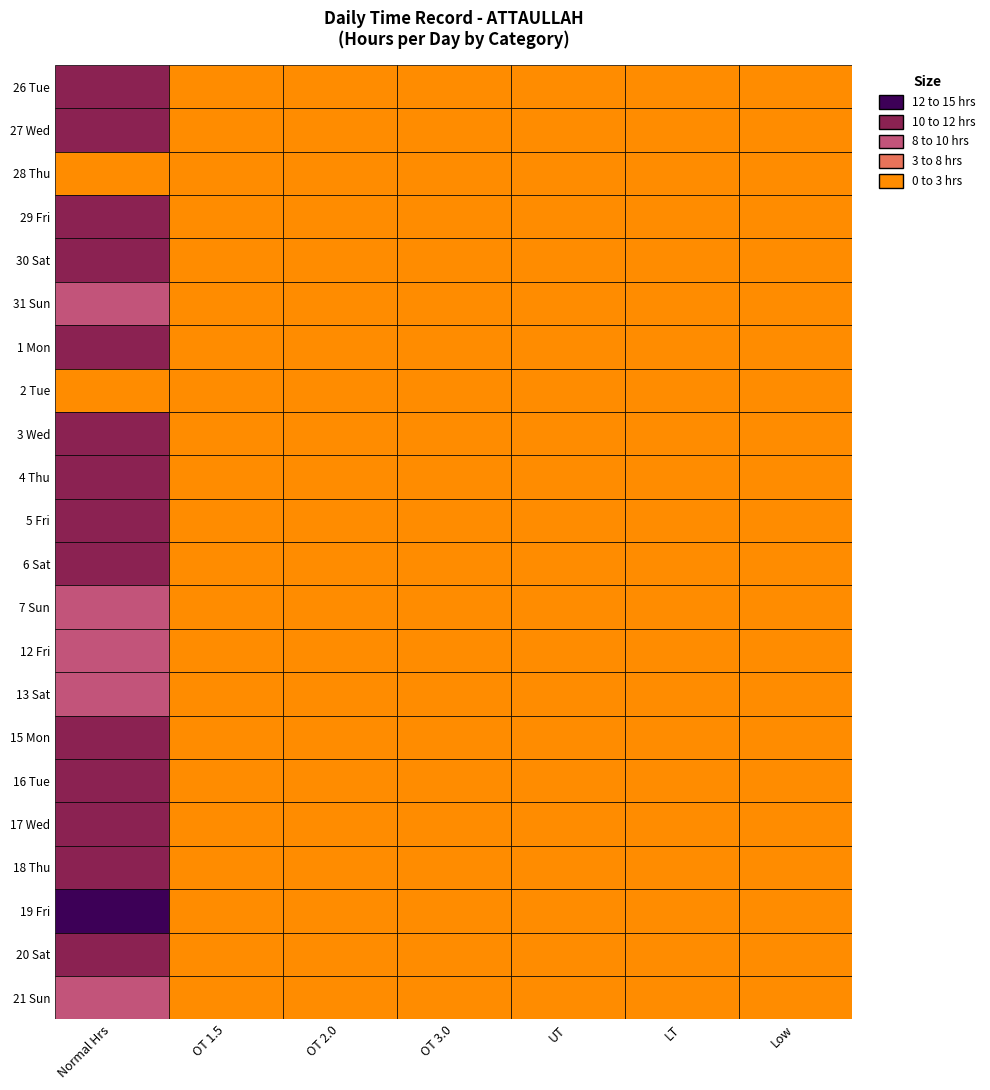

Rank the categories by 17 Wed value from lowest to highest.

1, 2, 3, 4, 5, 6, 0